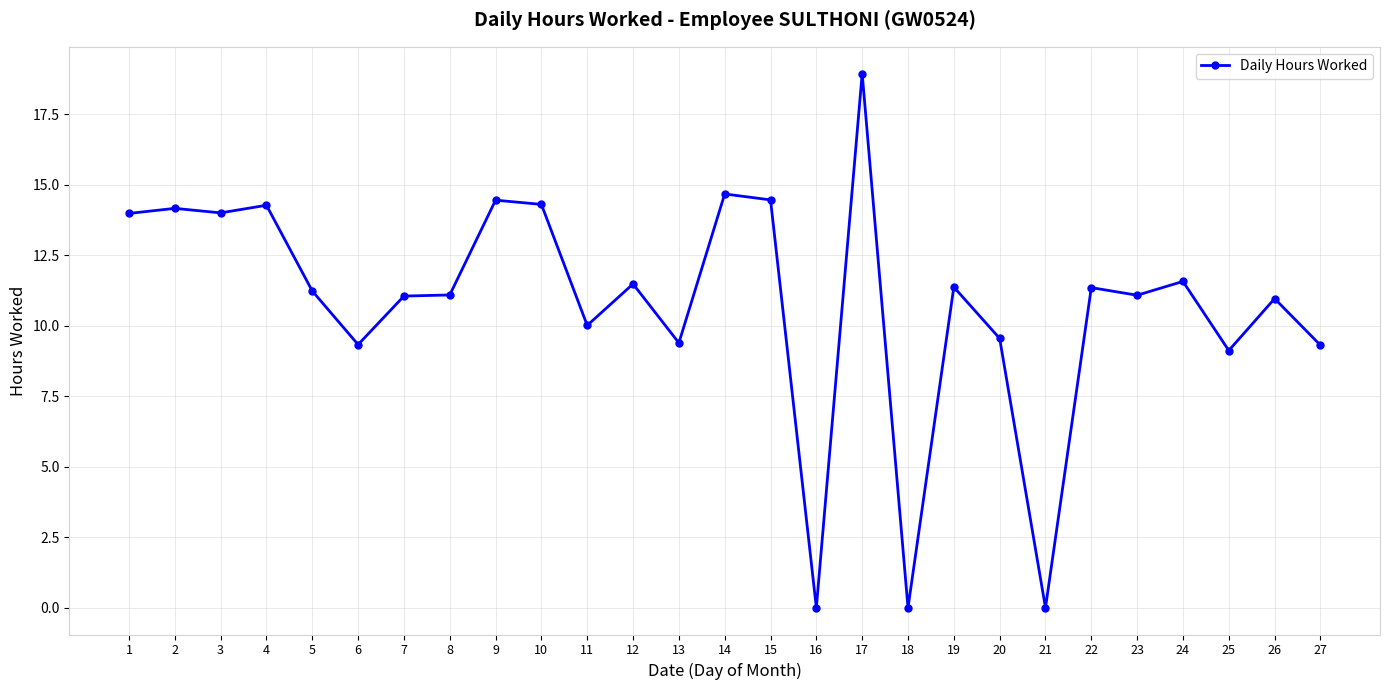

How many categories are shown in the chart?

27